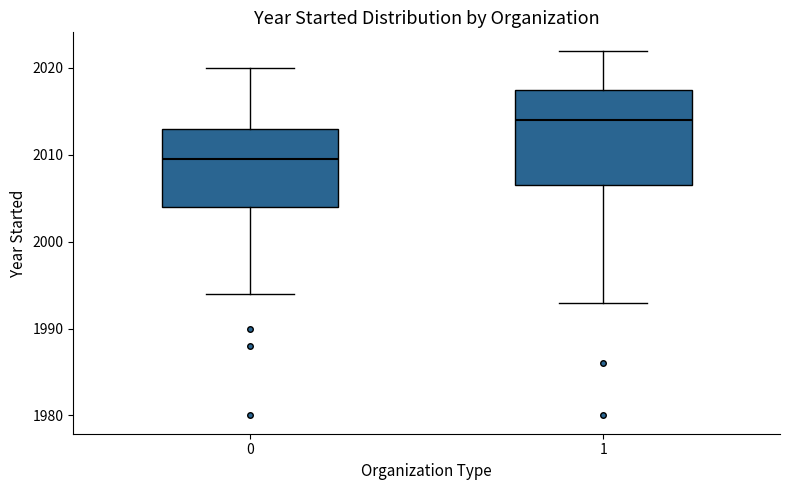

Which box is the tallest, from its lower edge to its upper edge?

1